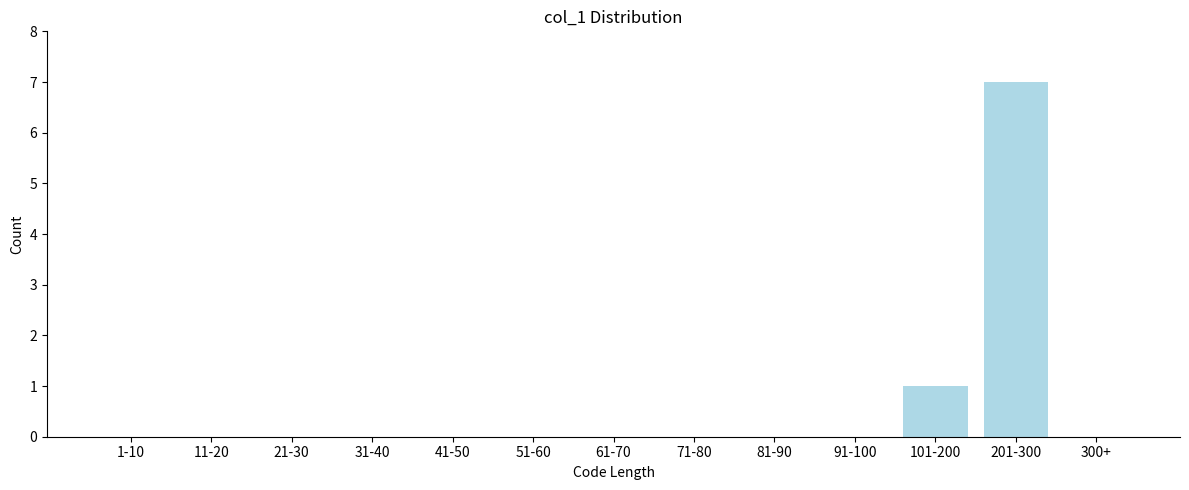

Reading left to right, extract all data points from this chart.

1-10=0	11-20=0	21-30=0	31-40=0	41-50=0	51-60=0	61-70=0	71-80=0	81-90=0	91-100=0	101-200=1	201-300=7	300+=0